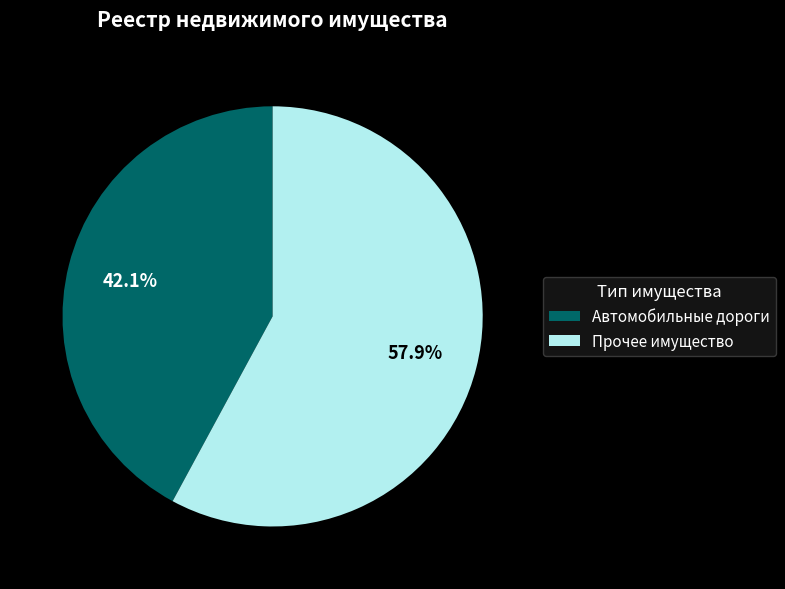

Rank the categories by value from lowest to highest.

Автомобильные дороги, Прочее имущество